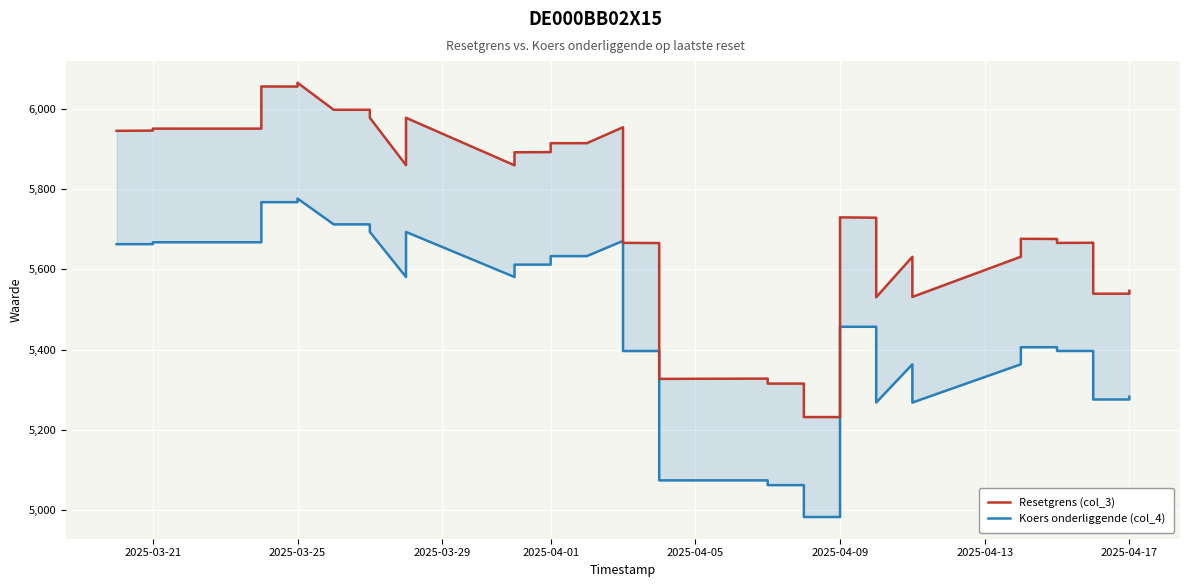

True or false: Resetgrens (col_3) and Koers onderliggende (col_4) cross at least once.

False